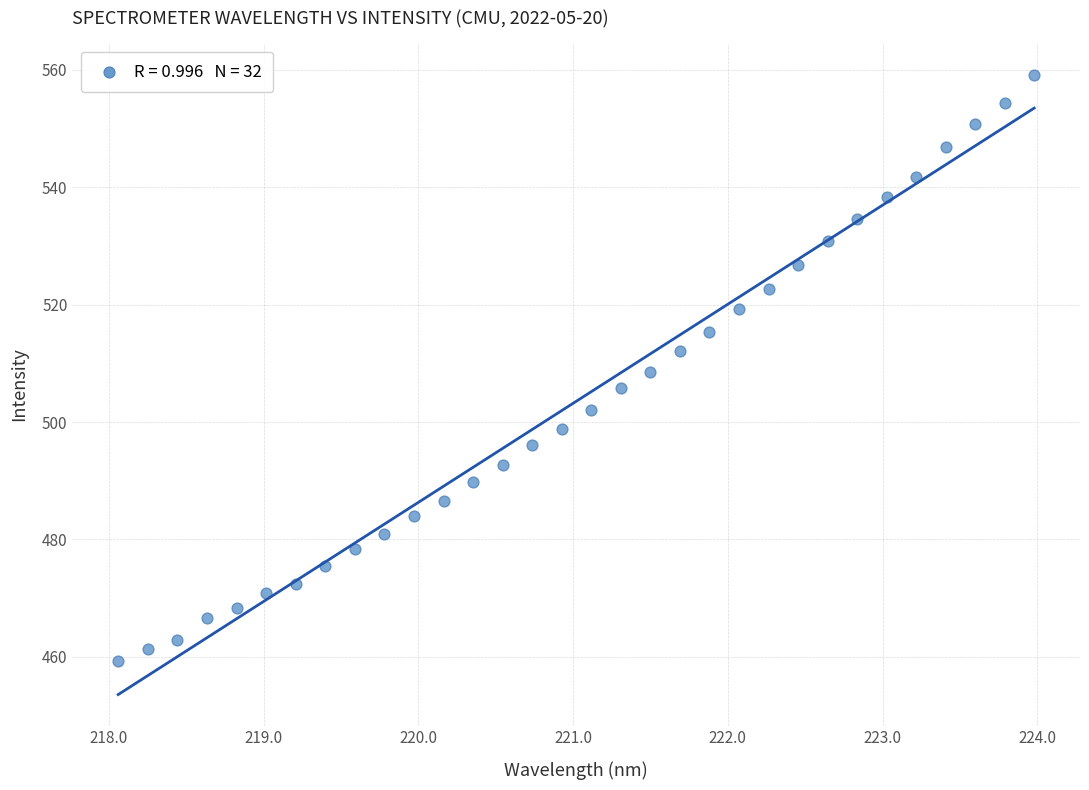

What is the range of Y values (max minus min)?

99.9